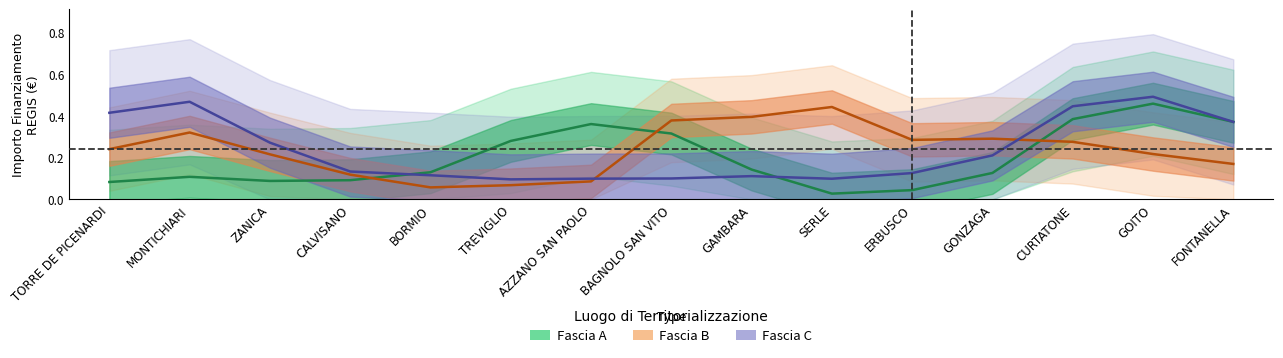

What are all the series names shown in the legend?

Fascia A, Fascia B, Fascia C